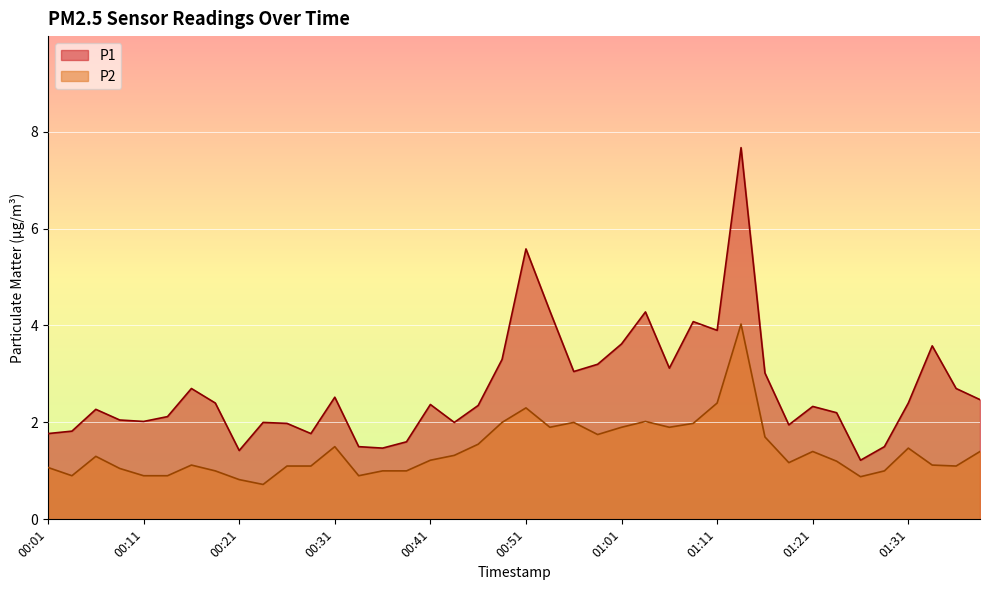

Is it true that P1 equals 1.7 at 00:54?

False